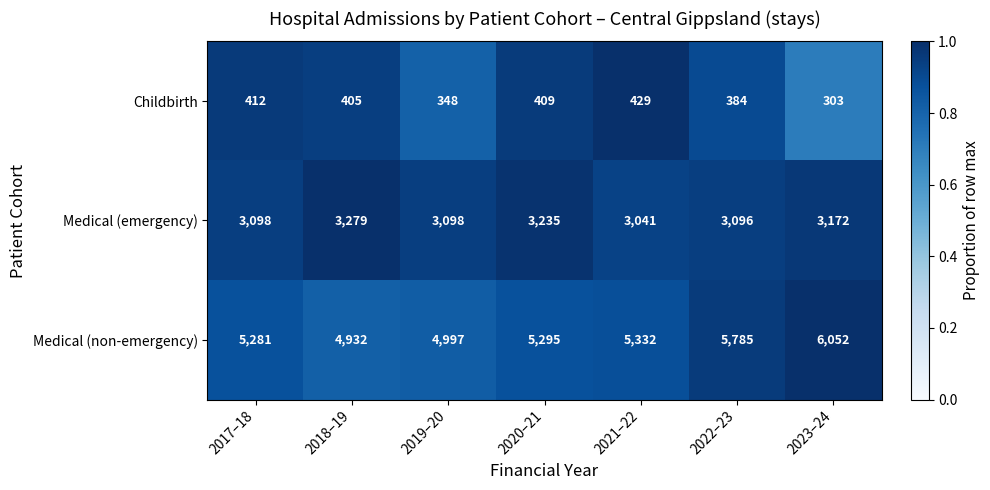

The Medical (emergency) series shows 4932 at 2023–24. True or false?

False